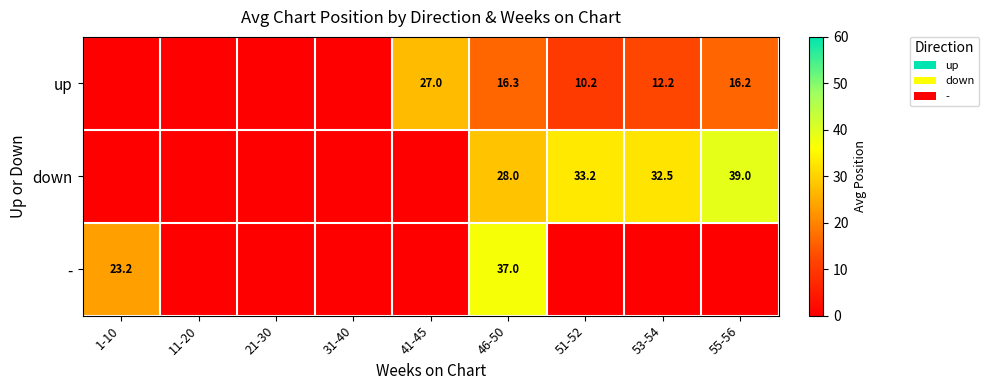

Is it true that up equals 5.5 at 51-52?

False